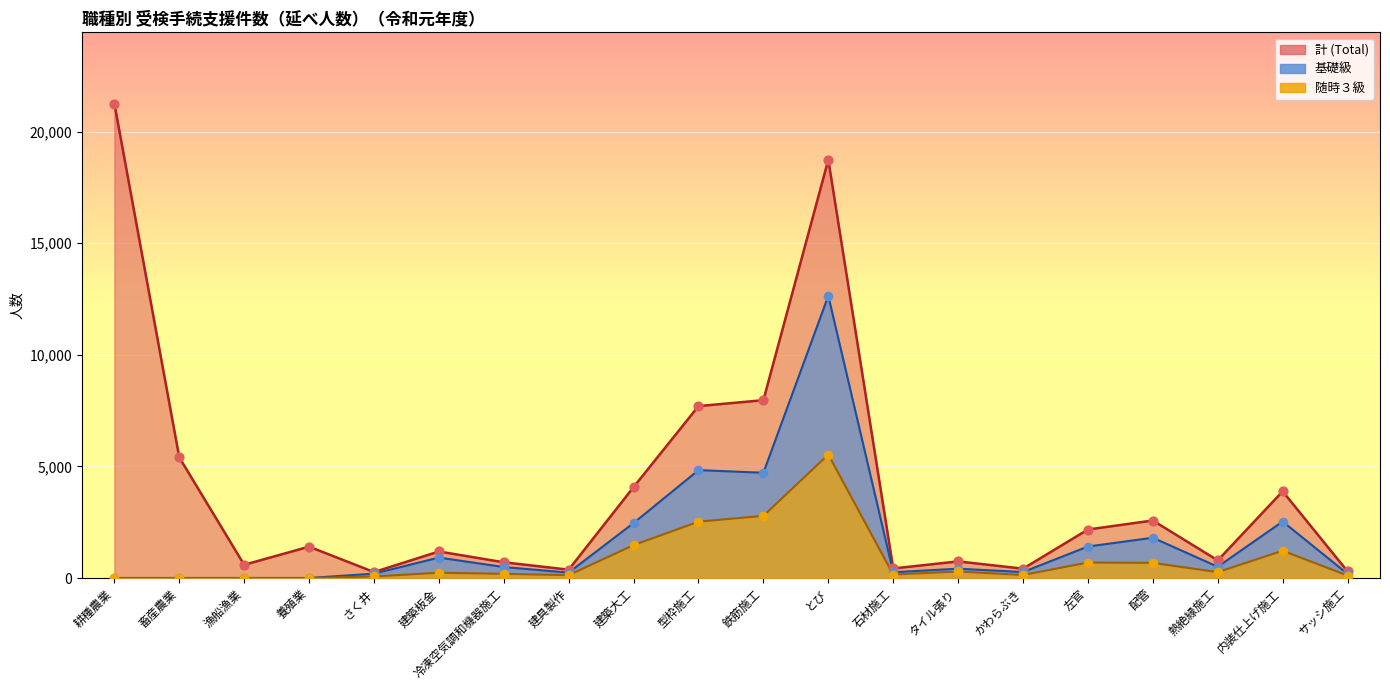

Which series reaches the maximum Y coordinate?

計 (Total)